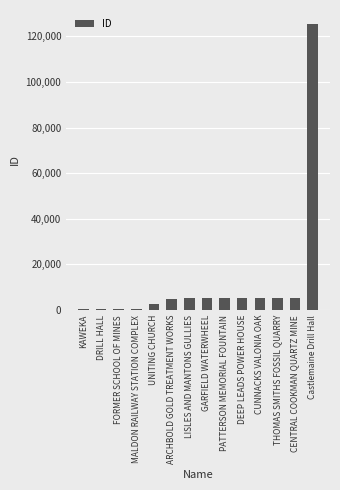

Between DEEP LEADS POWER HOUSE and FORMER SCHOOL OF MINES, which is larger?

DEEP LEADS POWER HOUSE